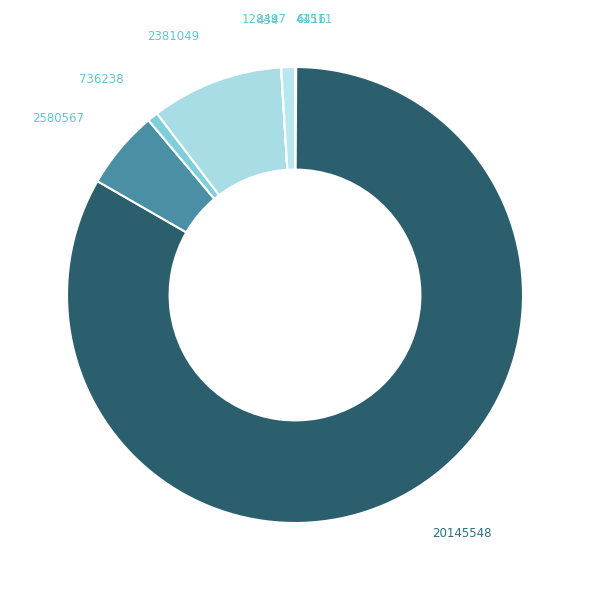

Which category has the biggest portion of the pie?

20145548